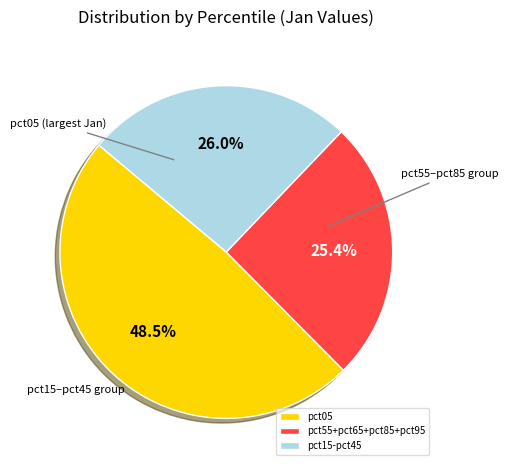

To the nearest percent, what is the average slice percentage?

33%